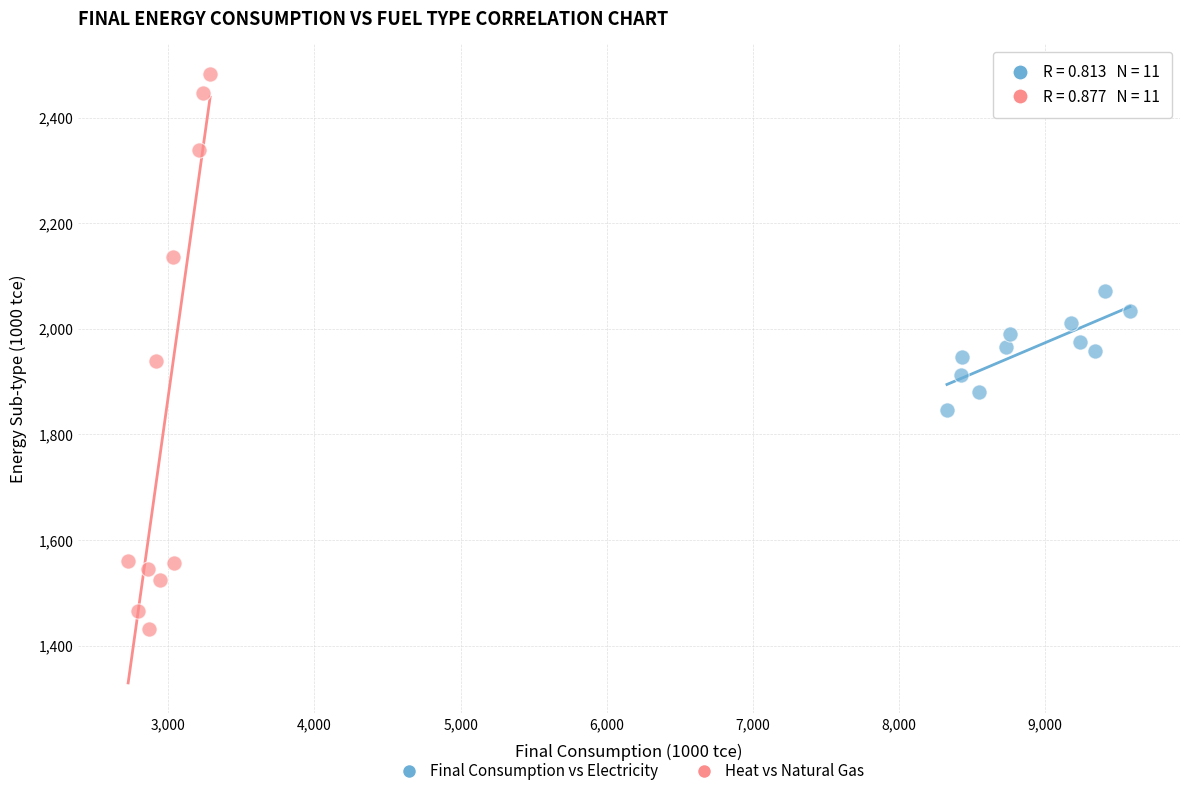

What are all the series names shown in the legend?

Final Consumption vs Electricity, Heat vs Natural Gas